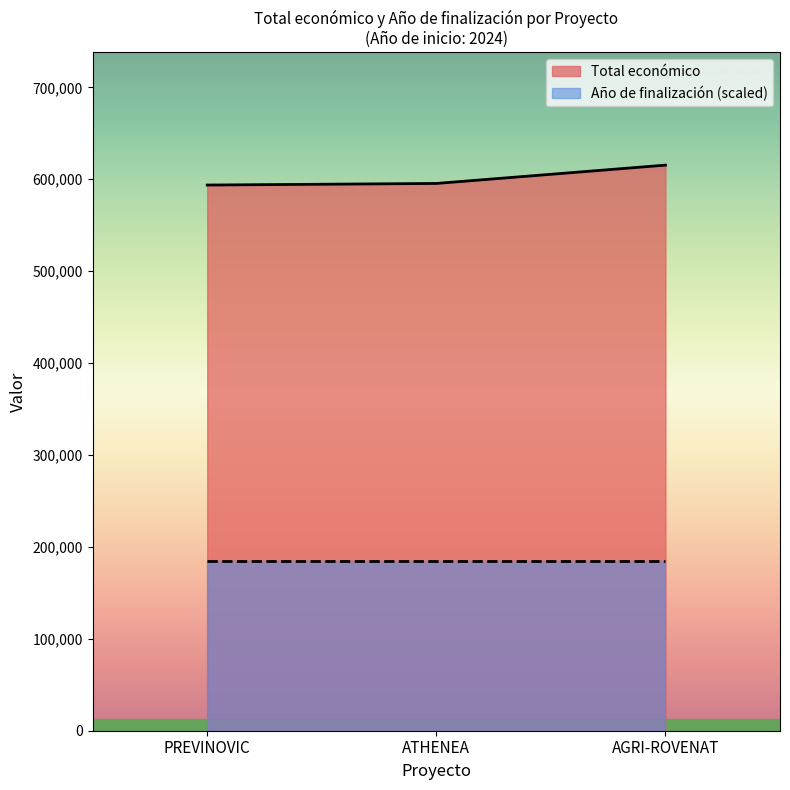

What is the difference between the maximum and minimum values?

21660